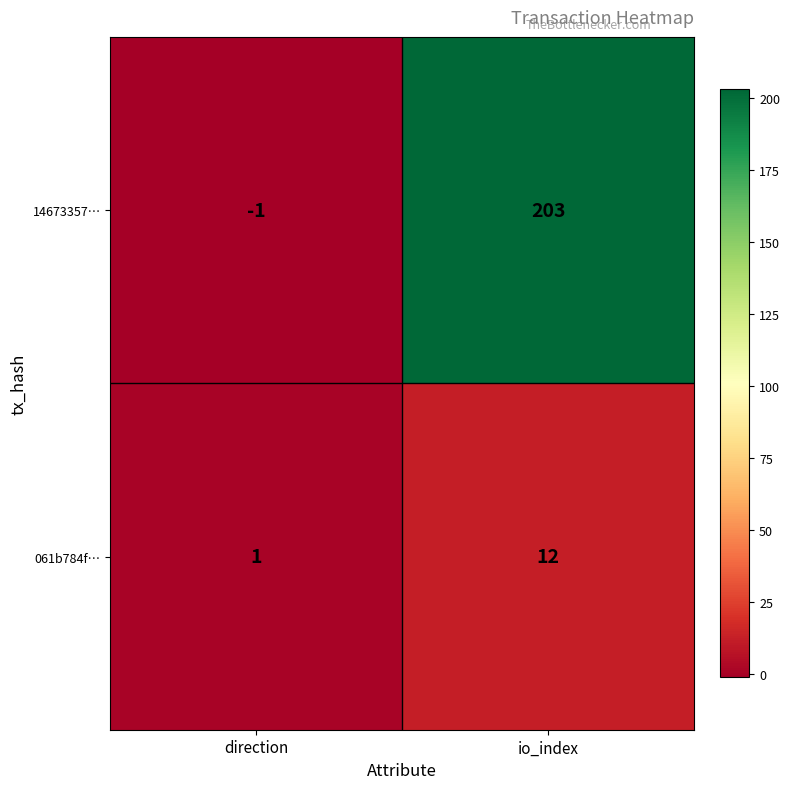

Rank the categories by 061b784f… value from highest to lowest.

io_index, direction